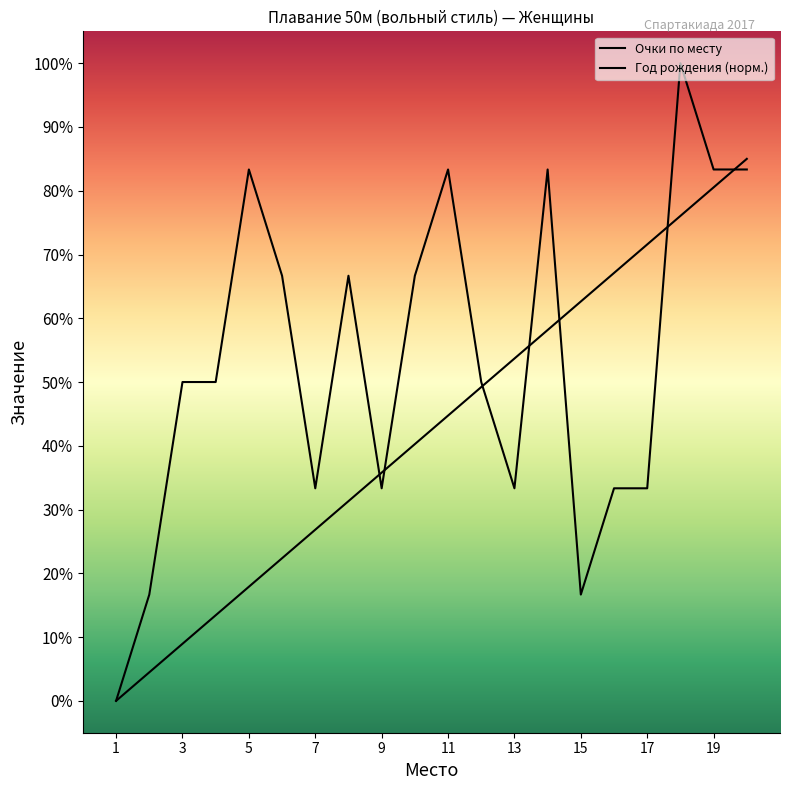

How many lines are shown in the chart?

2